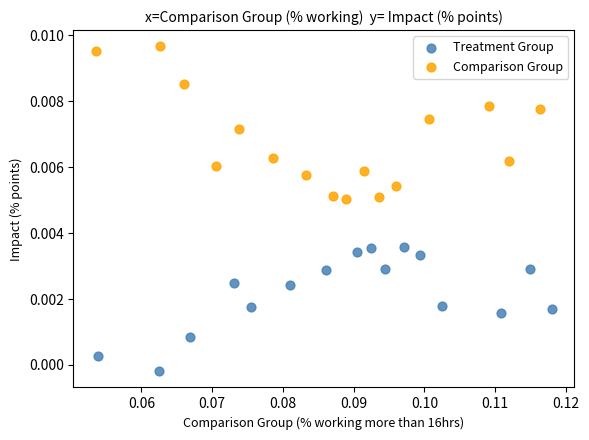

Which series has the largest Y range (max minus min)?

Comparison Group